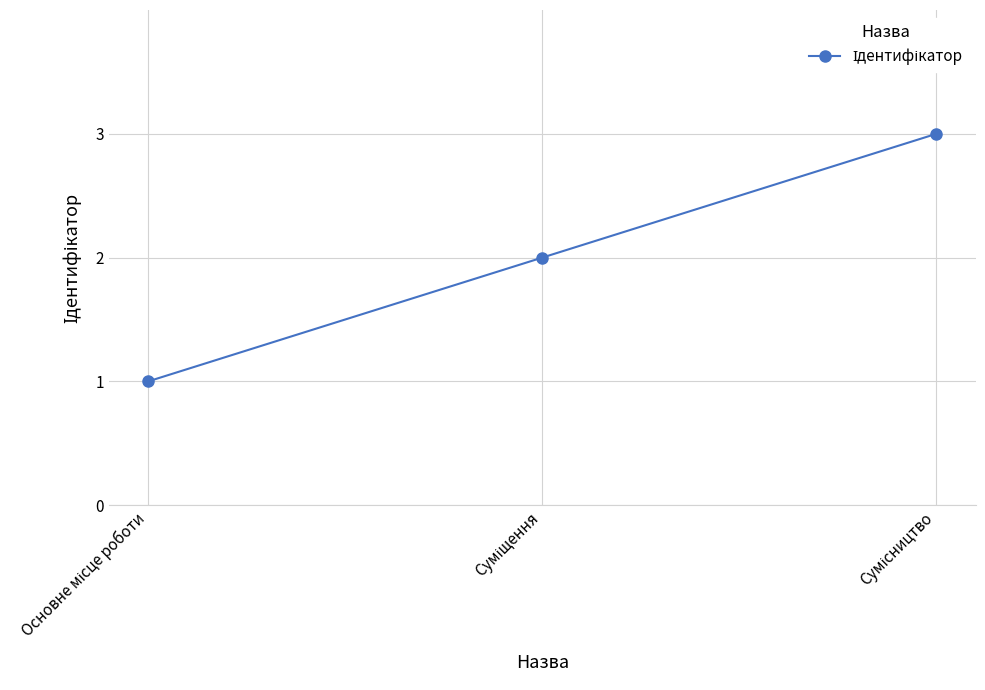

How many lines are shown in the chart?

1